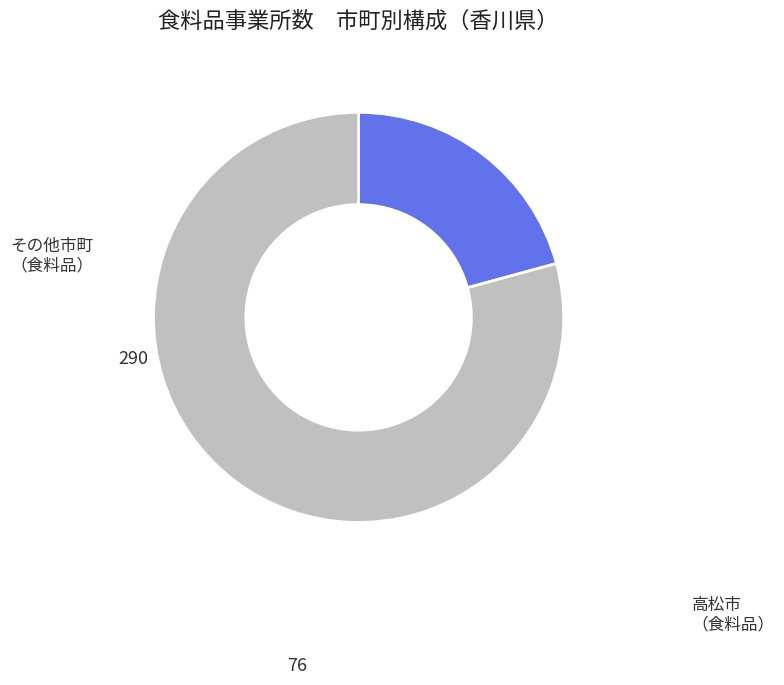

Is there any slice that represents more than half of the pie?

Yes